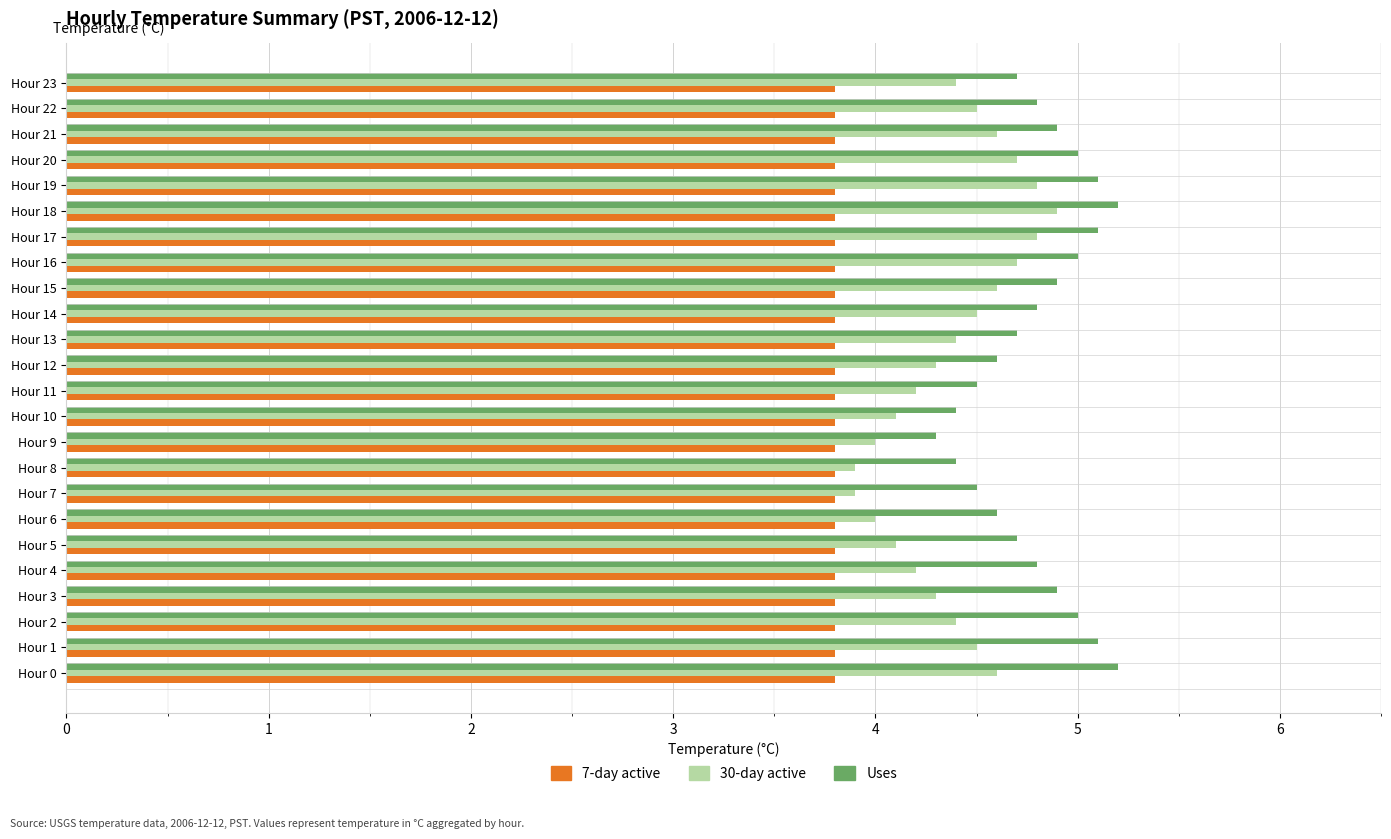

Which series has the largest total across all categories?

Uses